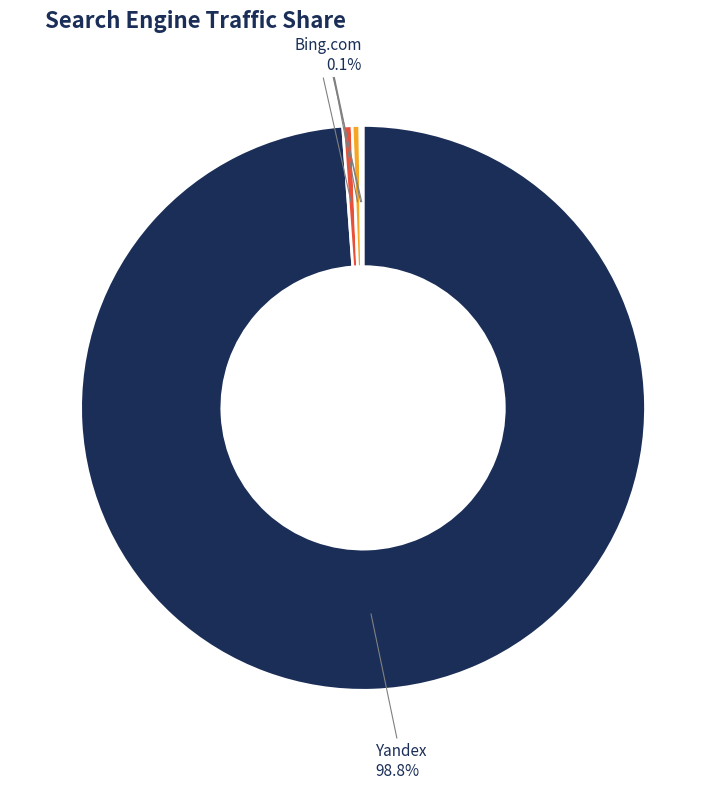

What is the largest slice in the pie chart?

Yandex